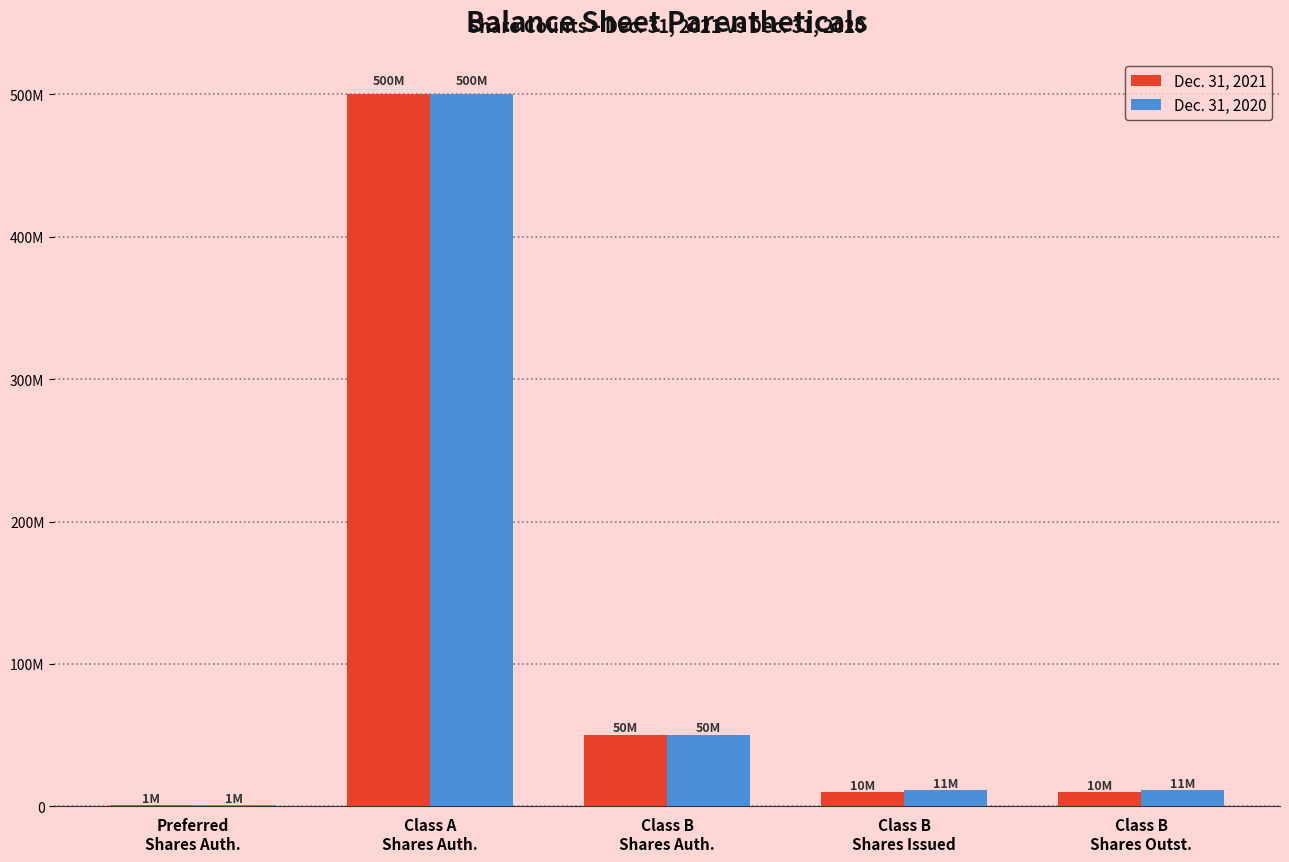

What is the value of the Dec. 31, 2020 bar at the 4th from the left?

11500000